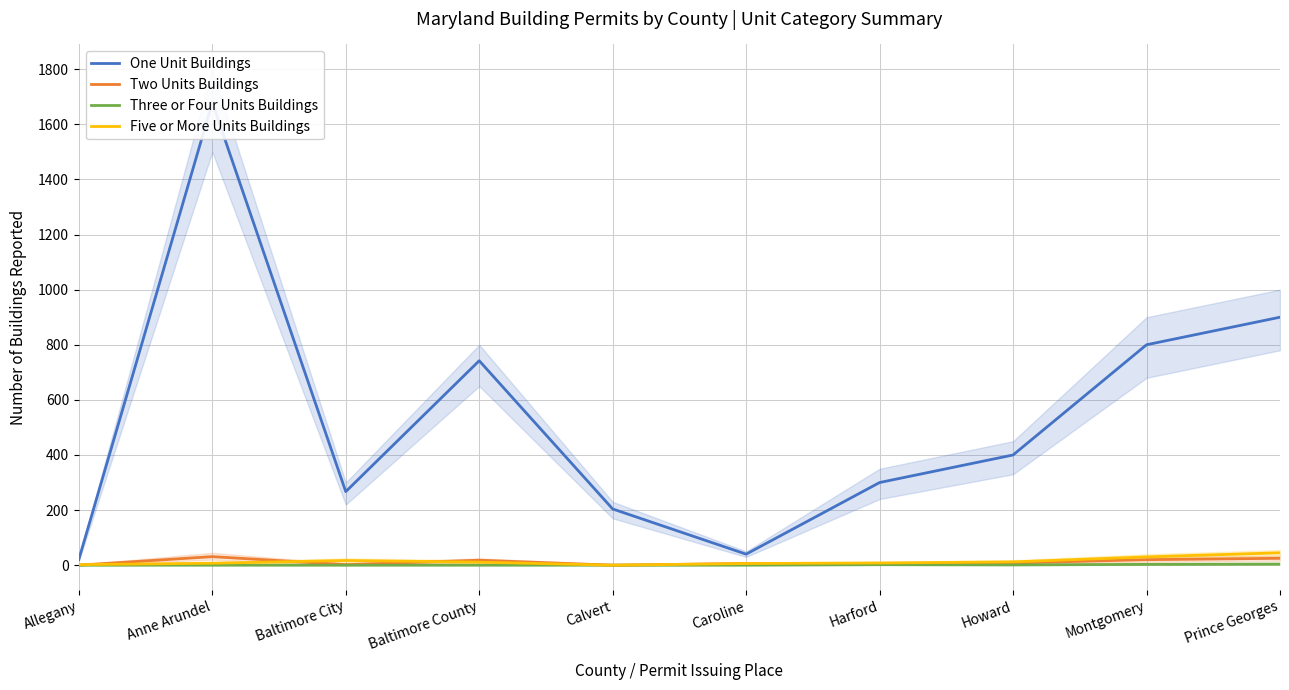

Which has a higher value, Harford or Prince Georges?

Prince Georges